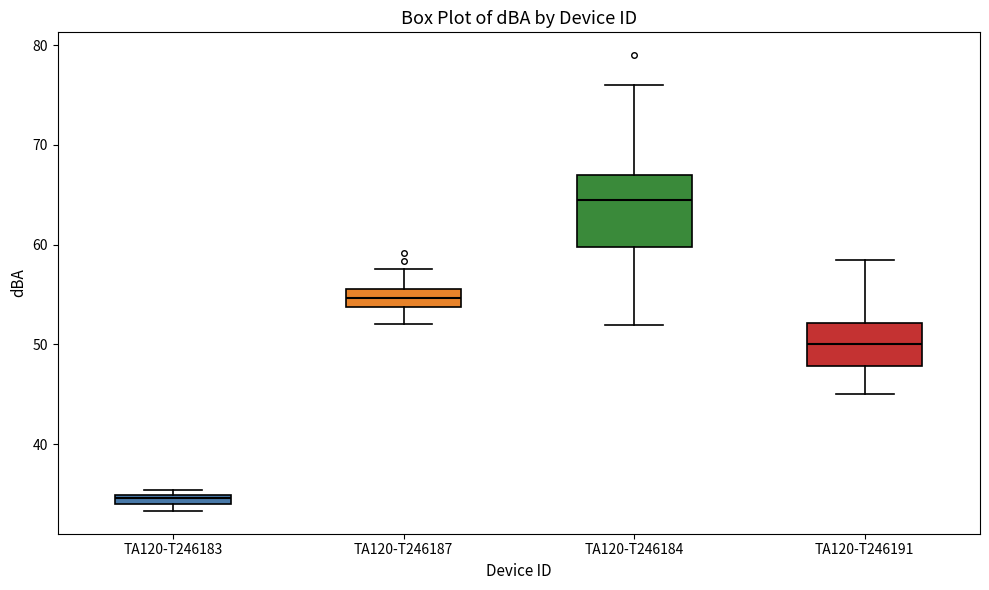

Which box has the lowest median line?

TA120-T246183